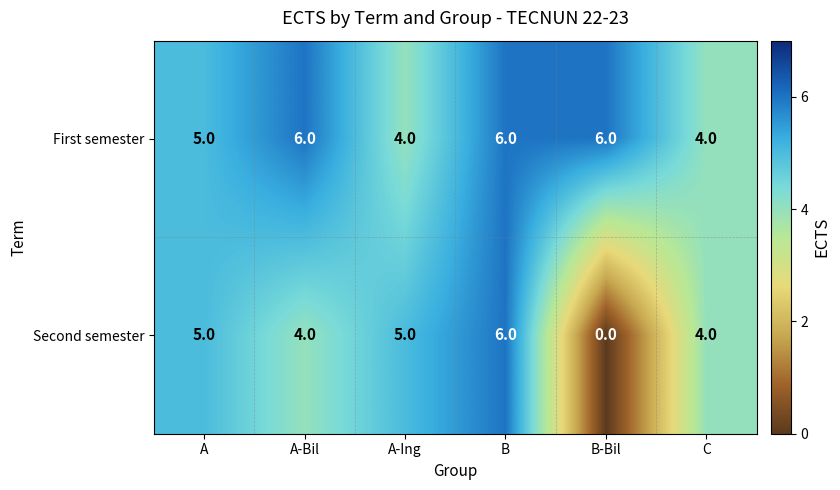

At which category is the sum across all series the highest?

B